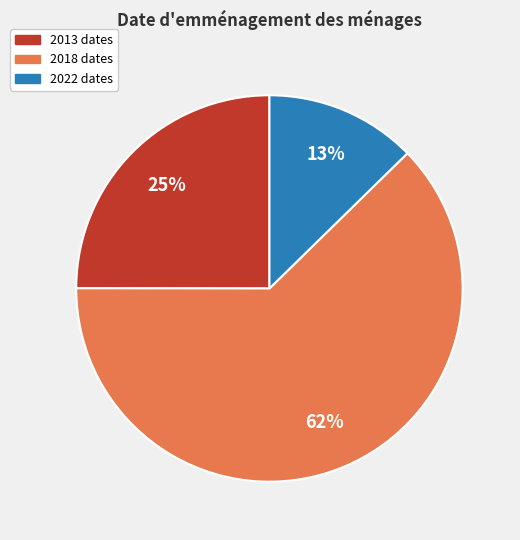

Is it true that 2018 dates is 62% of the pie?

True